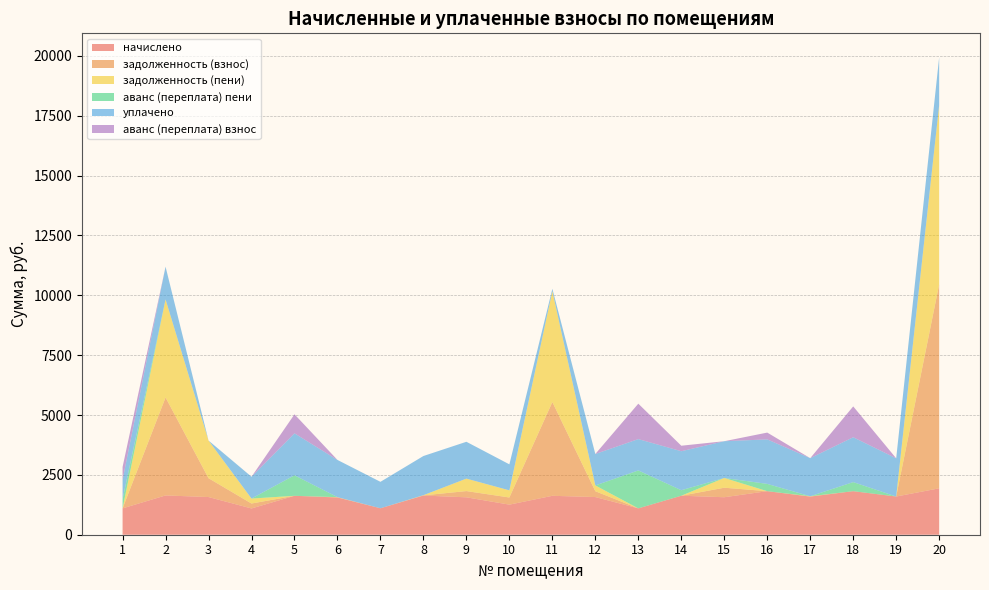

Reading left to right, extract all data points from this chart.

начислено: 1=1101.1	2=1640.5	3=1573.6	4=1097.4	5=1625.6	6=1555.0	7=1104.8	8=1636.8	9=1562.4	10=1256.5	11=1625.6	12=1573.6	13=1101.1	14=1629.4	15=1566.1	16=1819.1	17=1592.2	18=1819.1	19=1595.9	20=1938.1
задолженность (взнос): 1=0.0	2=4094.2	3=786.8	4=205.7	5=0.0	6=7.0	7=0.0	8=7.3	9=260.4	10=298.6	11=3917.2	12=243.4	13=0.0	14=0.0	15=397.6	16=0.0	17=7.1	18=0.0	19=0.0	20=8519.8
задолженность (пени): 1=0.0	2=4094.2	3=1573.6	4=207.6	5=0.0	6=7.0	7=0.0	8=7.3	9=520.8	10=298.6	11=4630.0	12=241.6	13=0.0	14=0.0	15=406.9	16=0.0	17=7.1	18=0.0	19=0.0	20=7488.9
аванс (переплата) пени: 1=387.8	2=0.0	3=0.0	4=0.0	5=857.7	6=0.0	7=0.0	8=0.0	9=0.0	10=0.0	11=0.0	12=0.0	13=1584.0	14=229.5	15=0.0	16=303.9	17=0.0	18=378.4	19=0.0	20=0.0
уплачено: 1=803.5	2=1367.1	3=0.0	4=911.4	5=1752.1	6=1555.0	7=1104.8	8=1636.8	9=1538.9	10=1086.2	11=100.0	12=1314.4	13=1309.4	14=1629.4	15=1535.9	16=1860.0	17=1592.2	18=1874.9	19=1595.9	20=2000.0
аванс (переплата) взнос: 1=536.6	2=0.0	3=0.0	4=0.0	5=794.5	6=0.0	7=0.0	8=0.0	9=0.0	10=0.0	11=0.0	12=0.0	13=1479.8	14=229.5	15=0.0	16=283.4	17=0.0	18=1287.9	19=0.0	20=0.0